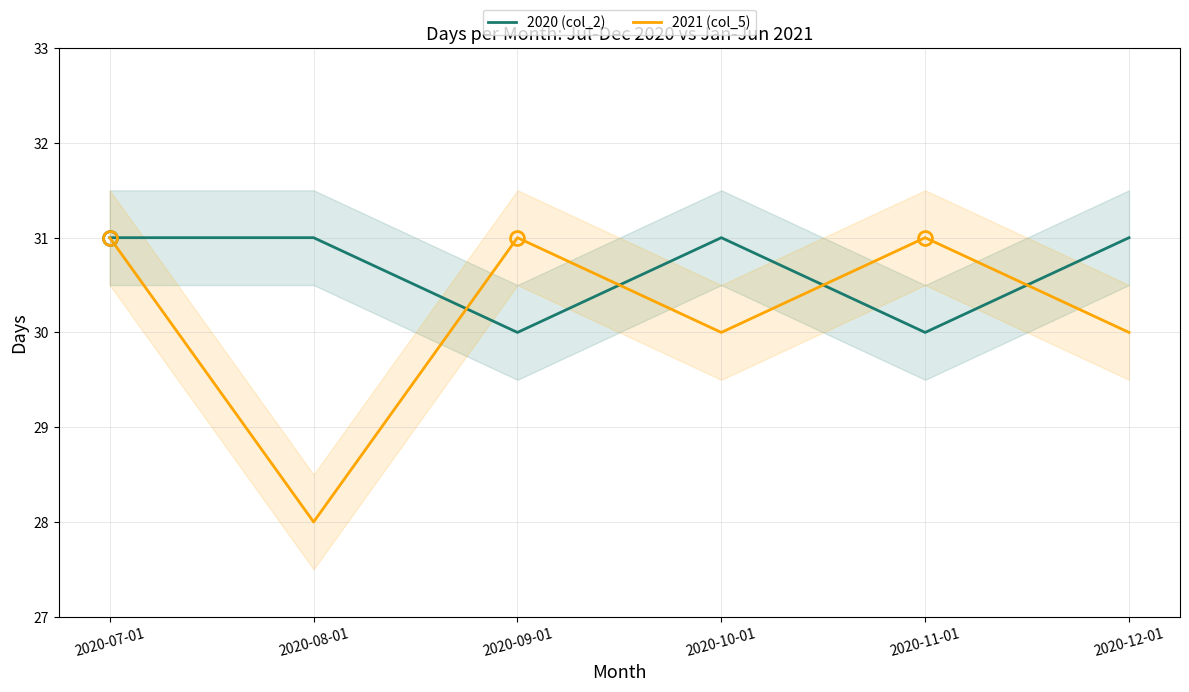

What is the smallest value displayed?

28